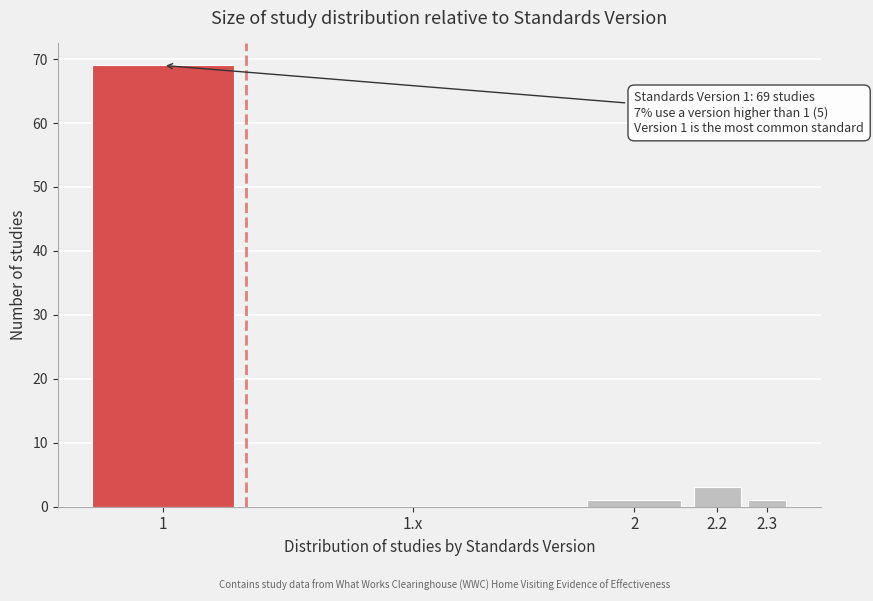

Reading right to left, transcribe all the data shown in this chart.

2.3=1	2.2=3	2=1	1.x=0	1=69